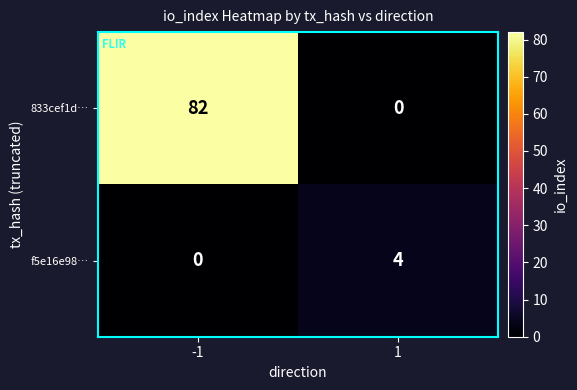

What is the sum of all 833cef1d… values?

82